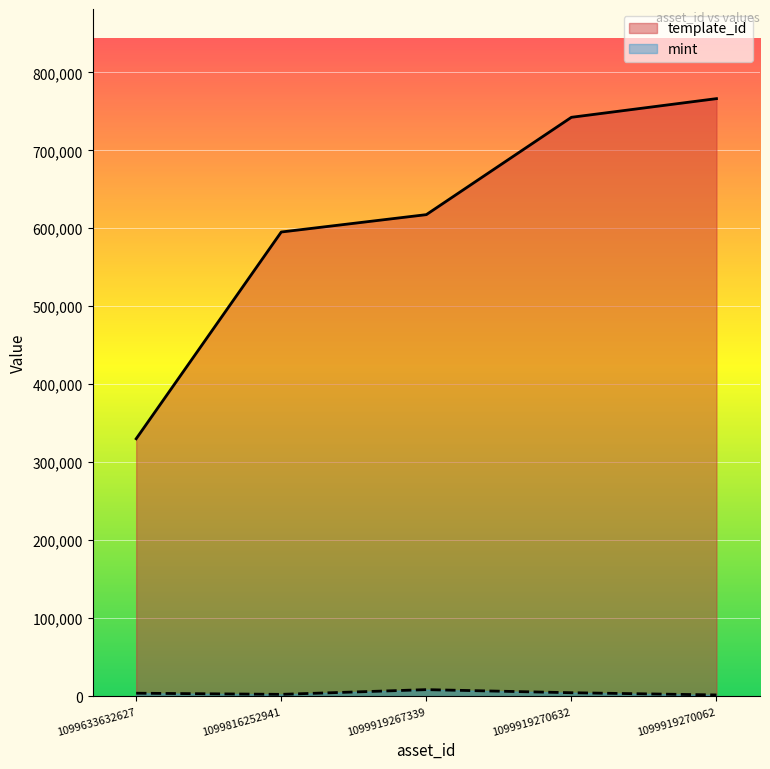

How many lines are shown in the chart?

2